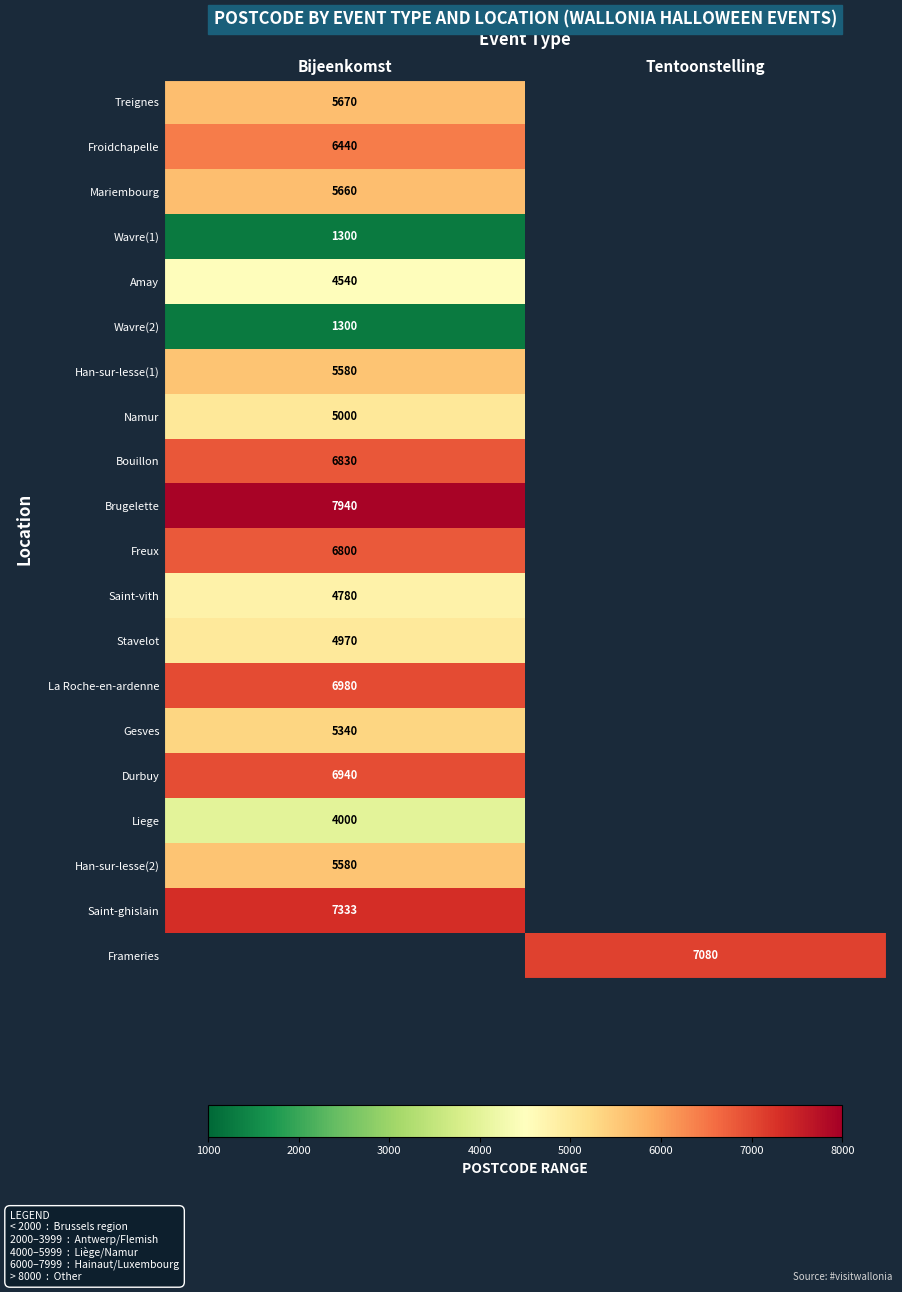

The Saint-ghislain series shows 7333 at Bijeenkomst. True or false?

True